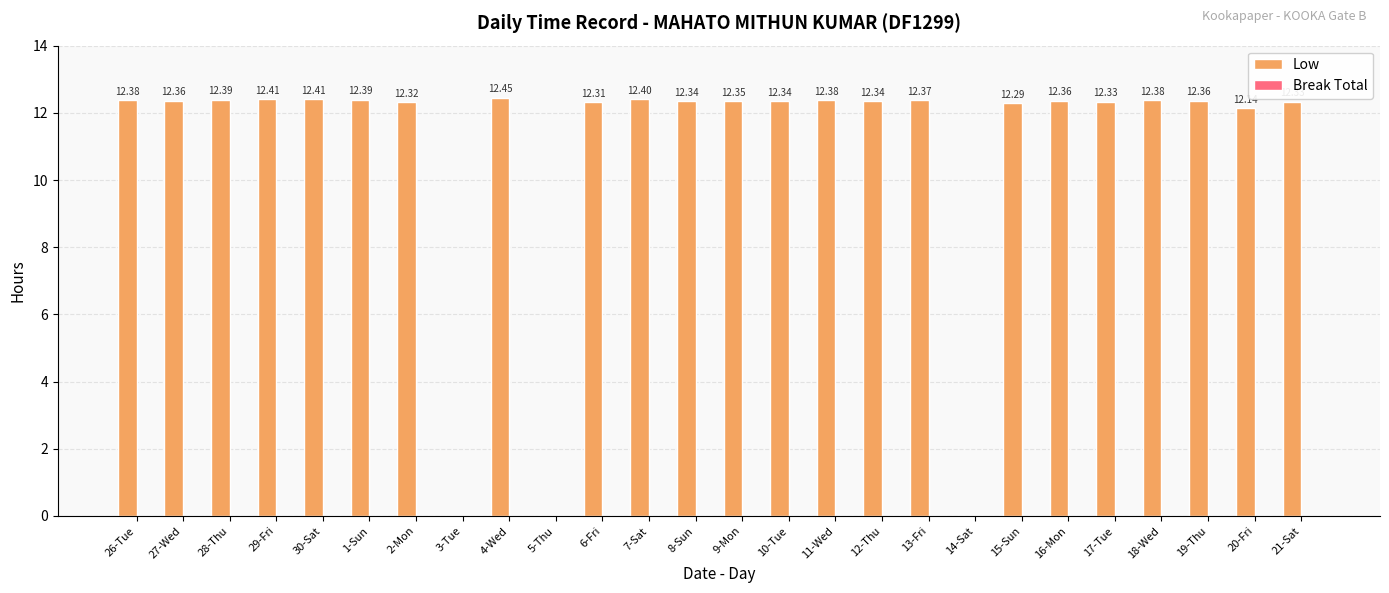

What is the sum of all values?

284.1